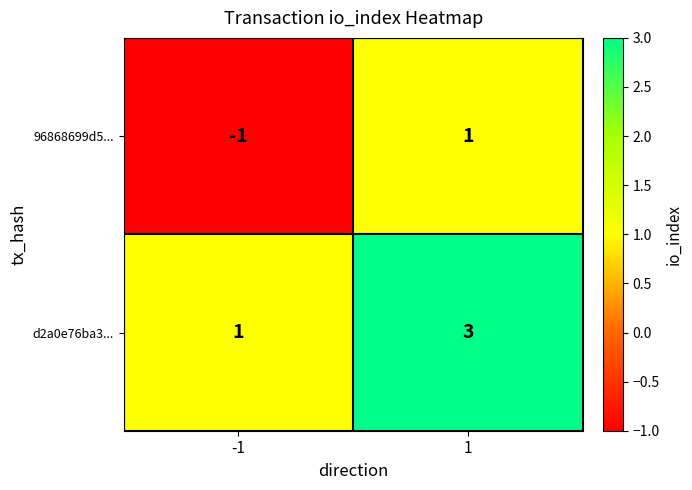

The value of d2a0e76ba3... at 1 is 3. True or false?

True